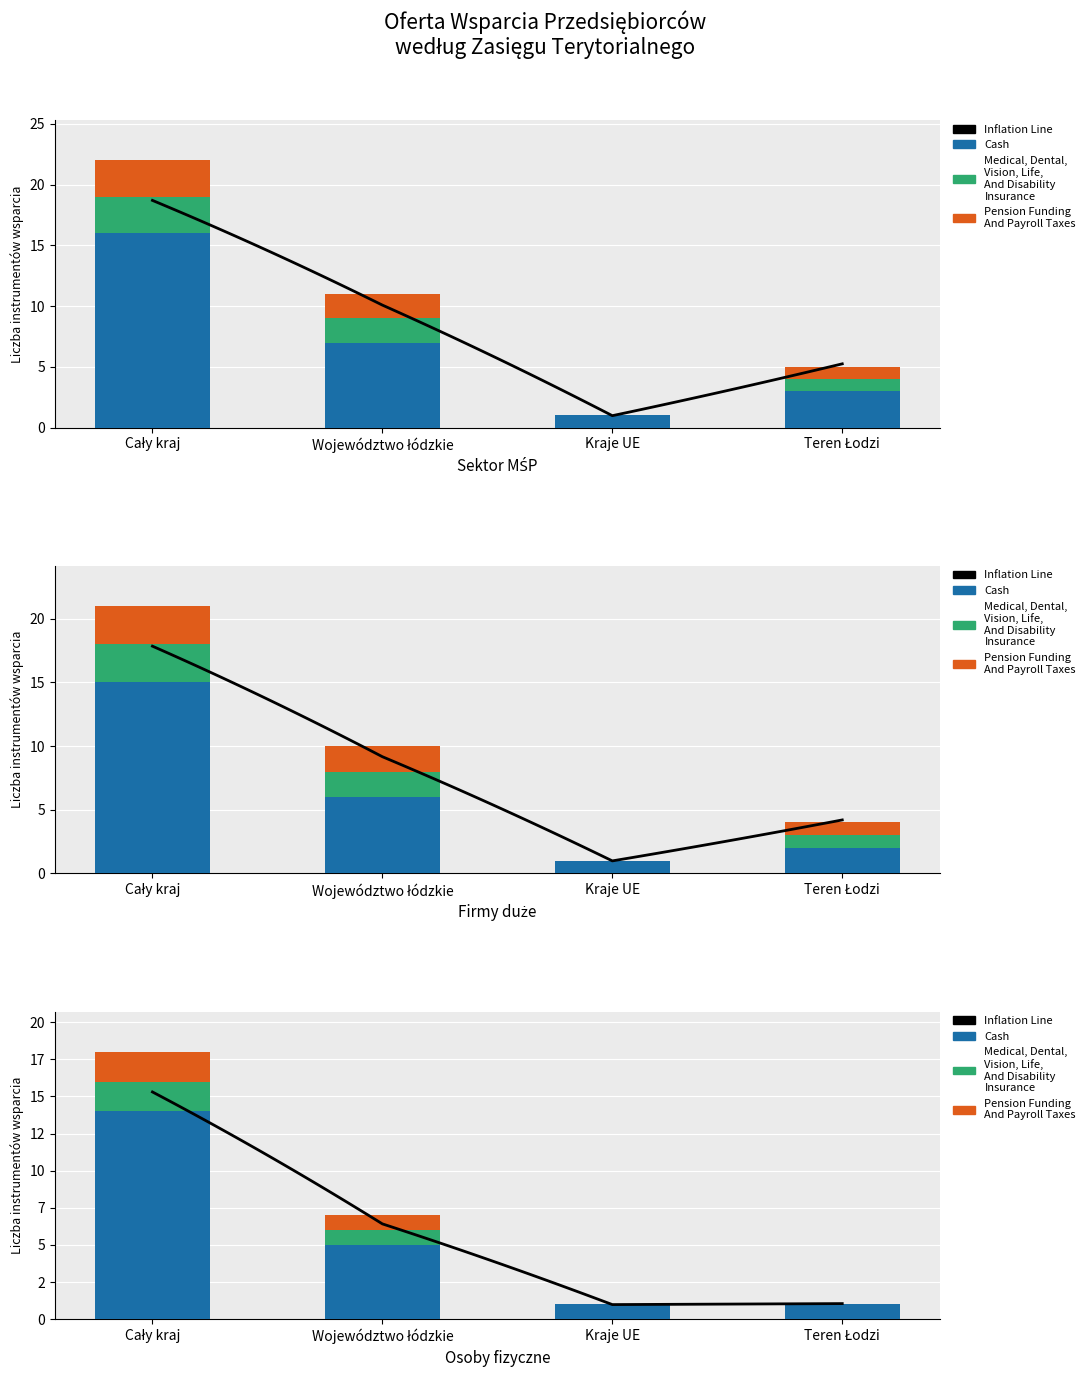

What is the label of the 2nd bar from the right?

Kraje UE